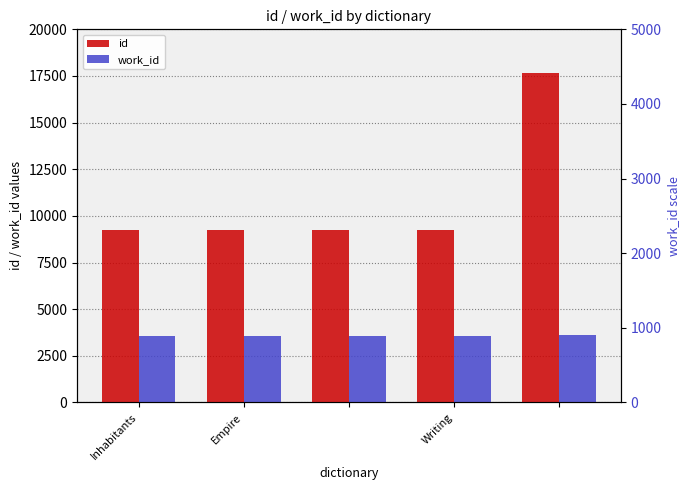

Reading right to left, transcribe all the data shown in this chart.

id: 17668	9267	9266	9265	9256
work_id: 3617	3580	3580	3580	3576